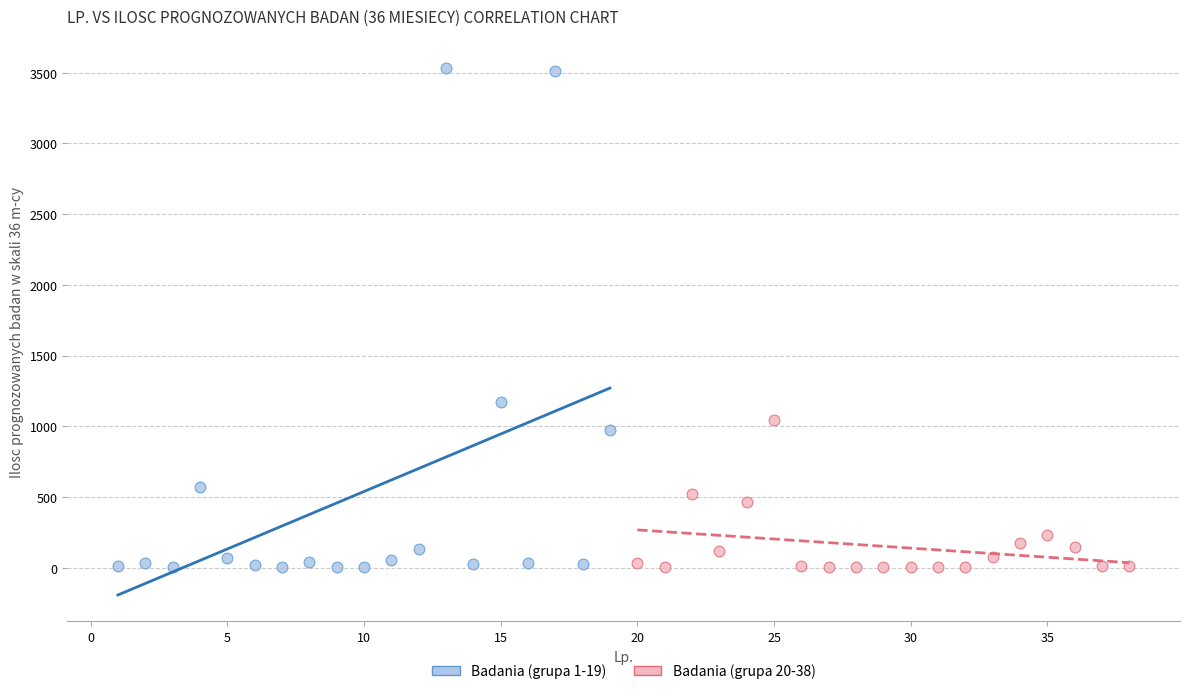

Which series reaches the maximum Y coordinate?

Badania (grupa 1-19)